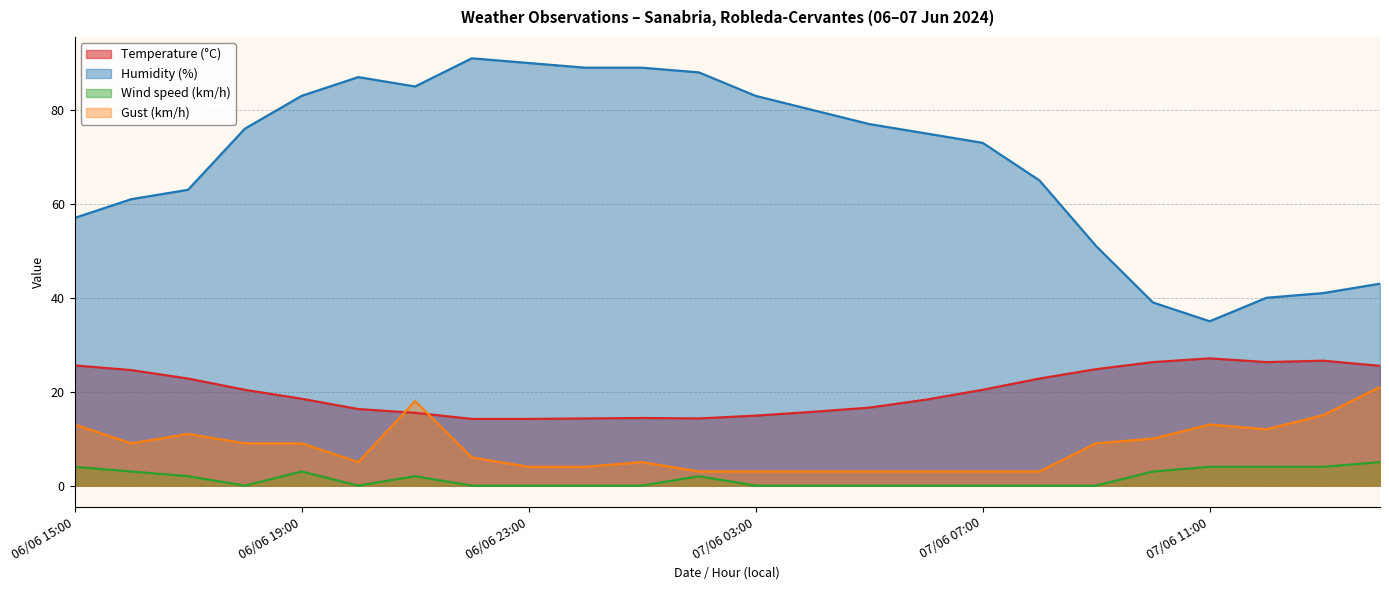

At how many categories does at least one series exceed 52?

18